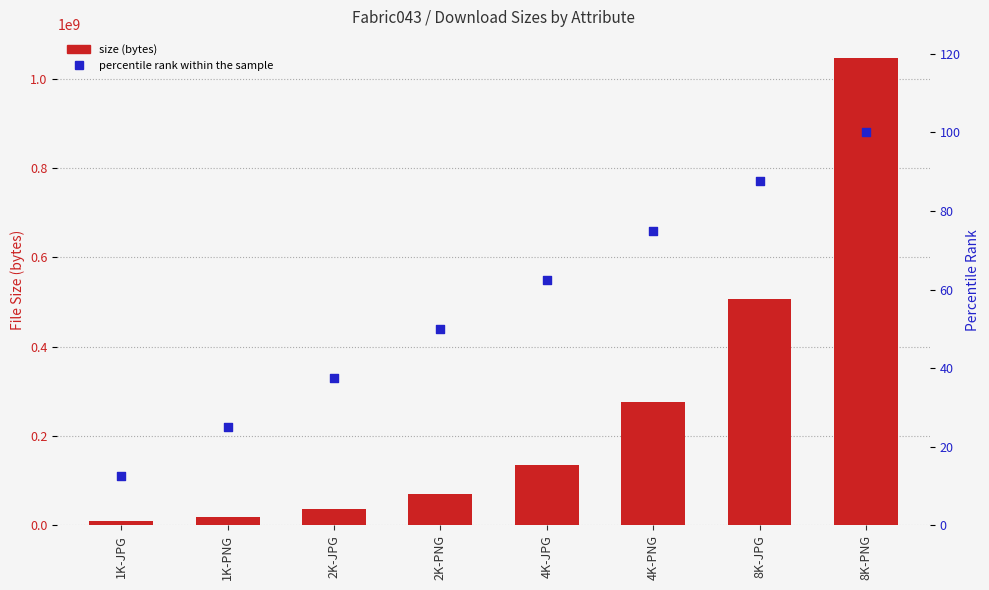

Which series has the largest total across all categories?

size